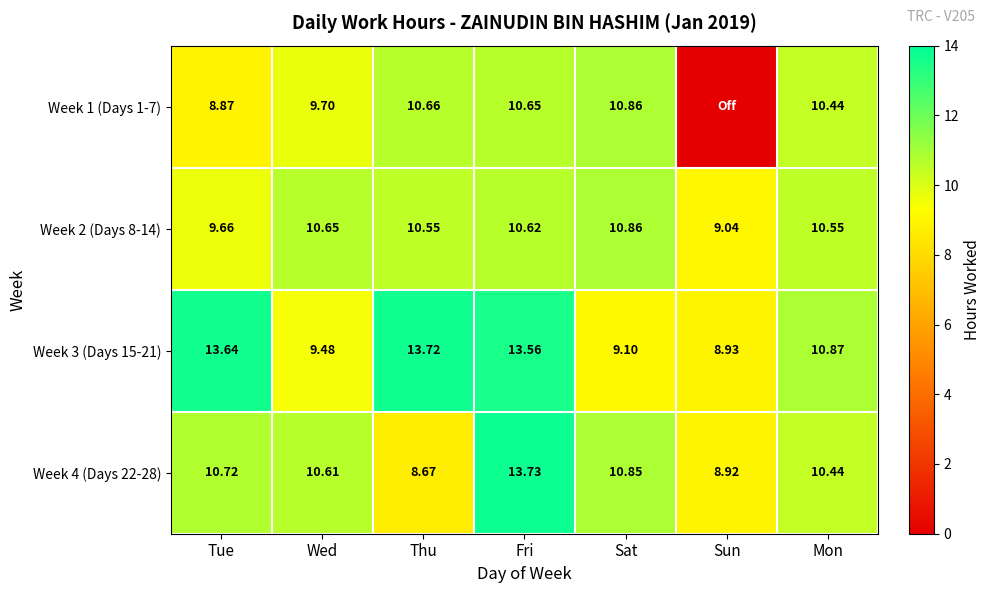

The value of Week 3 (Days 15-21) at Thu is 13.7. True or false?

True